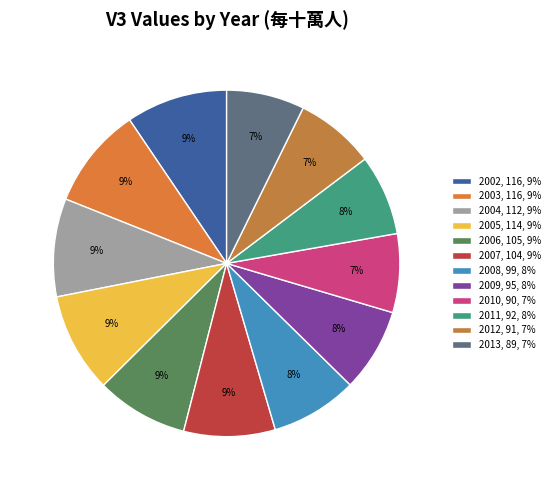

What percentage is NOT represented by 2008?

91.9%